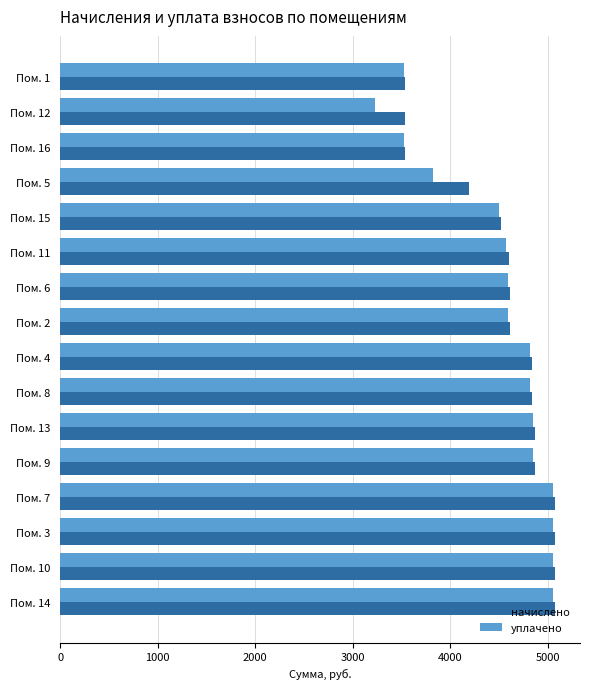

How many data points in начислено are above 4839?

8